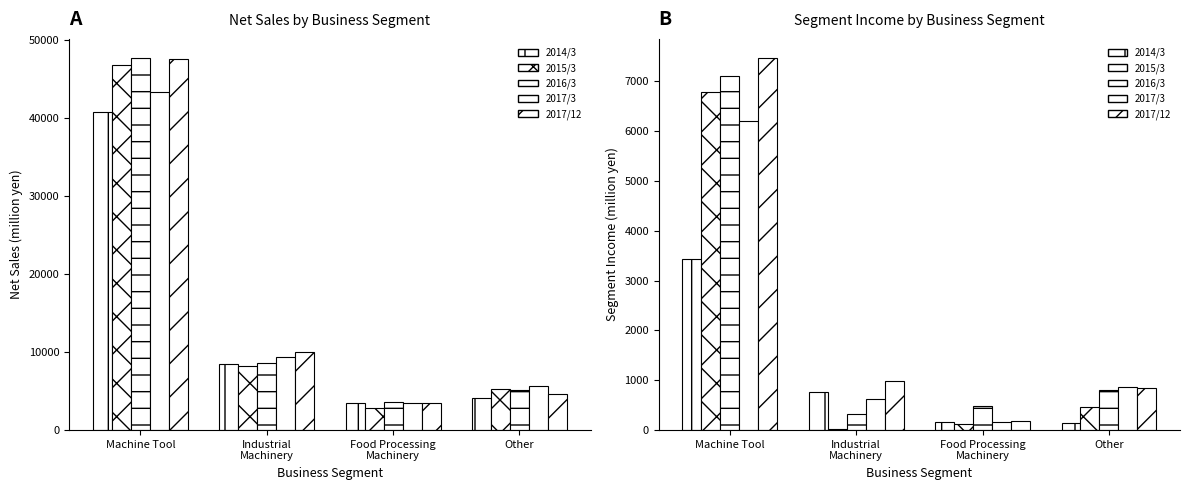

Reading left to right, what are all the values shown in this chart?

2014/3: Machine Tool=3436	Industrial
Machinery=771	Food Processing
Machinery=155	Other=134
2015/3: Machine Tool=6795	Industrial
Machinery=20	Food Processing
Machinery=121	Other=455
2016/3: Machine Tool=7113	Industrial
Machinery=319	Food Processing
Machinery=492	Other=813
2017/3: Machine Tool=6213	Industrial
Machinery=617	Food Processing
Machinery=159	Other=859
2017/12: Machine Tool=7478	Industrial
Machinery=976	Food Processing
Machinery=178	Other=847